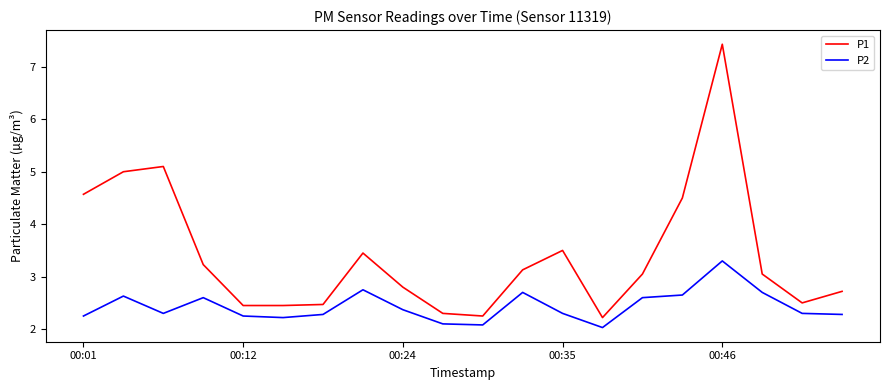

Rank the series by their average value, from highest to lowest.

P1, P2